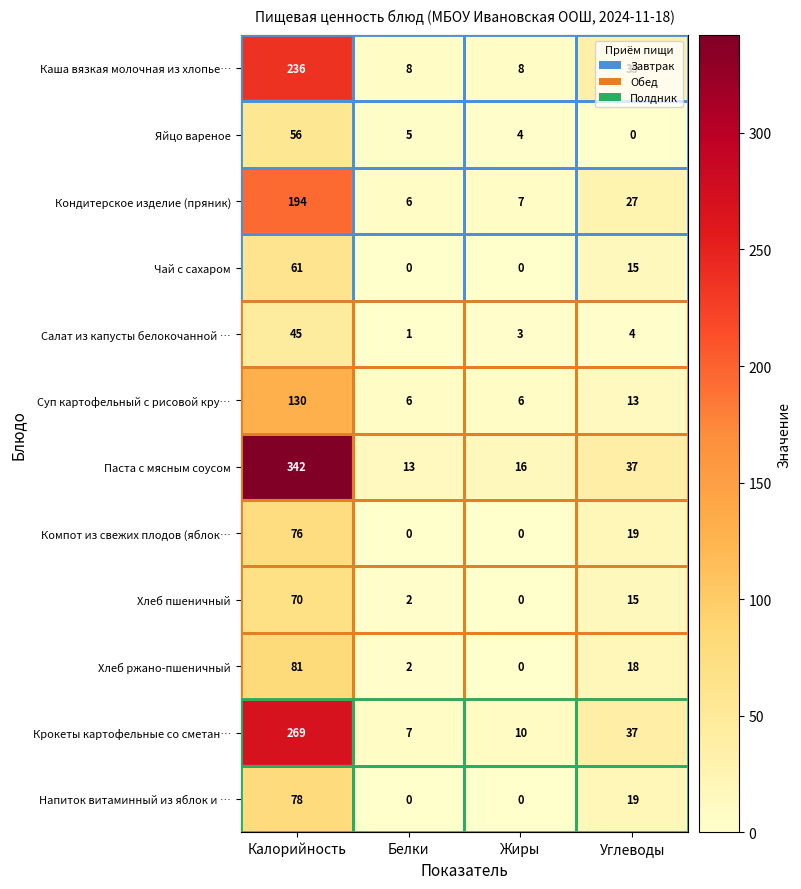

What is the difference between the second highest and second lowest values in the Хлеб ржано-пшеничный series?

16